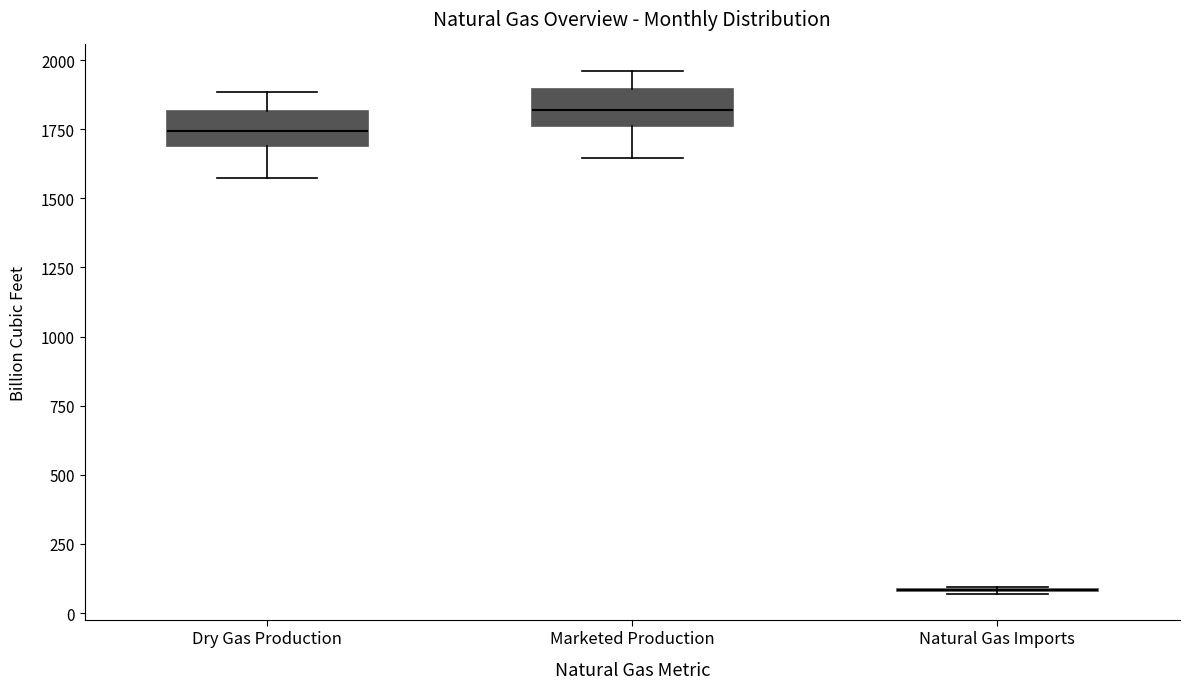

Where does the lower whisker of the box for Marketed Production end on the y-axis? The values are not printed on the chart, so give them approximately, as read against the axis.

1650